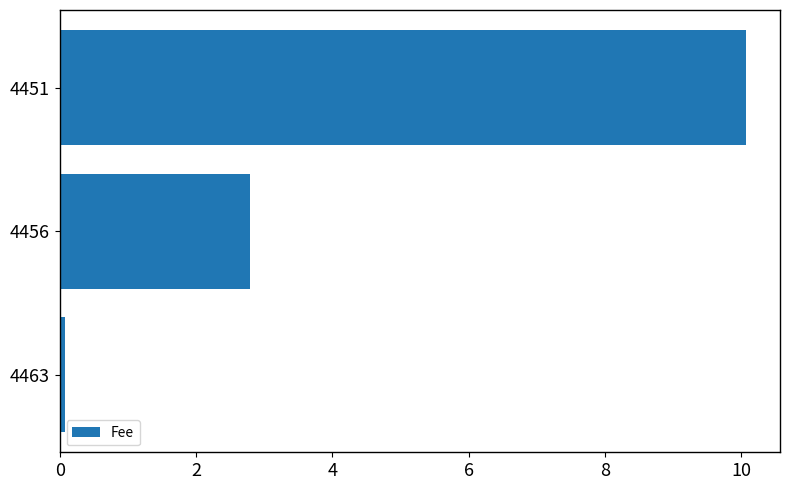

Does the chart contain any negative values?

No